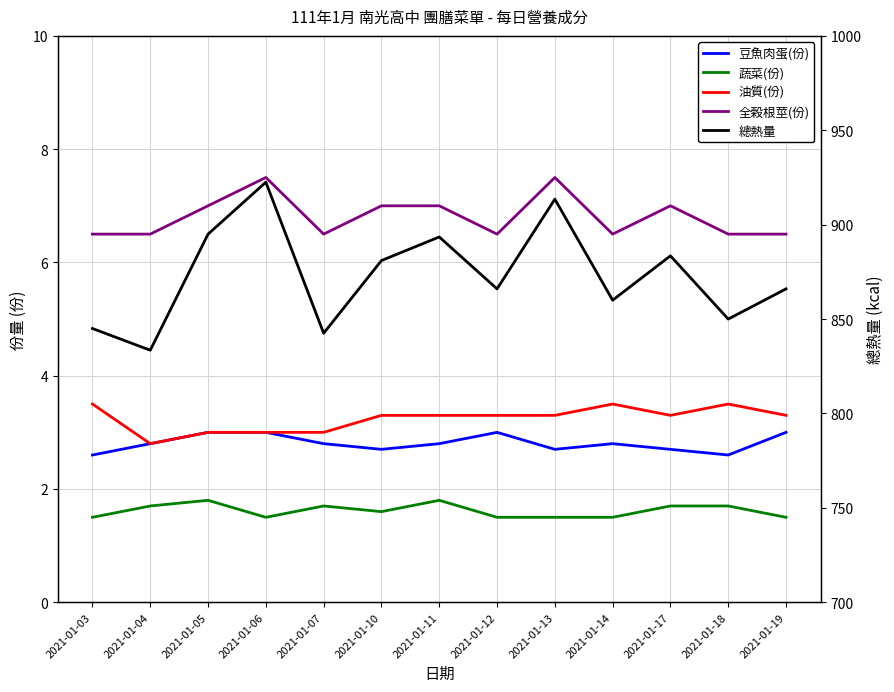

What is the value of the 豆魚肉蛋(份) point at the 6th from the left?

2.7